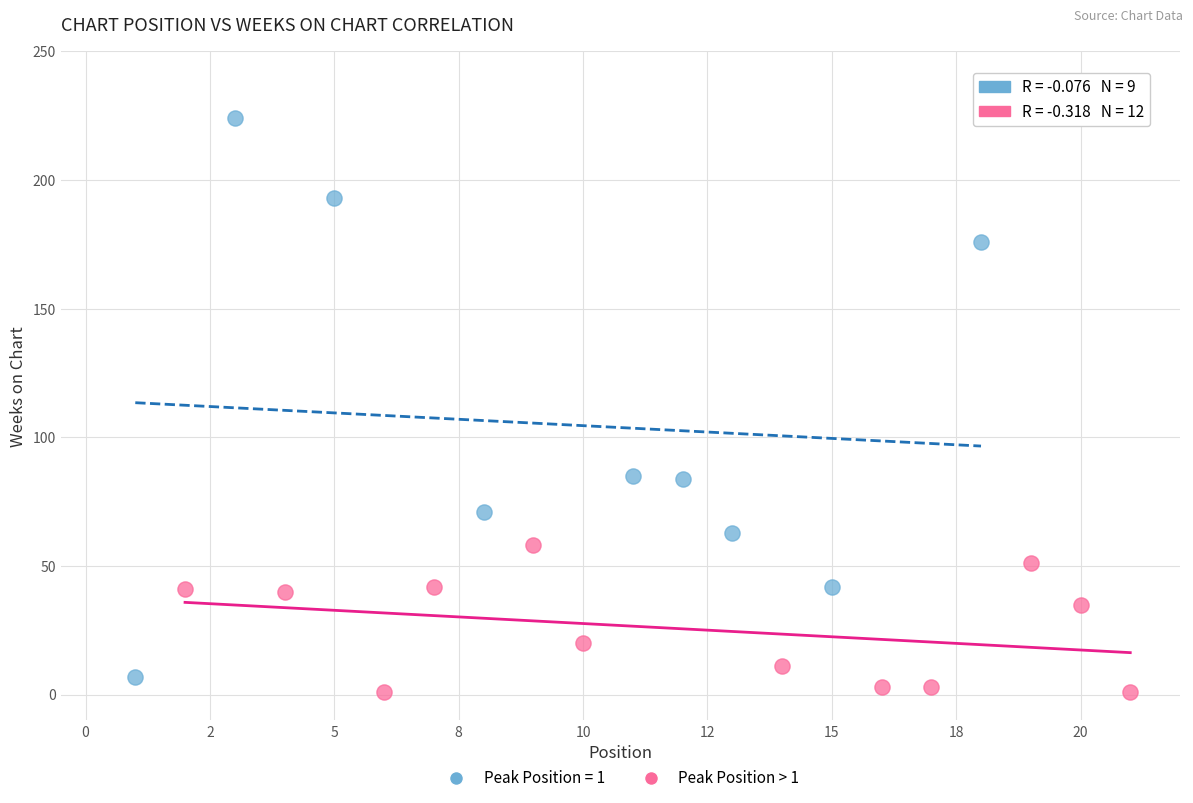

Which series has the largest Y range (max minus min)?

Peak Position = 1